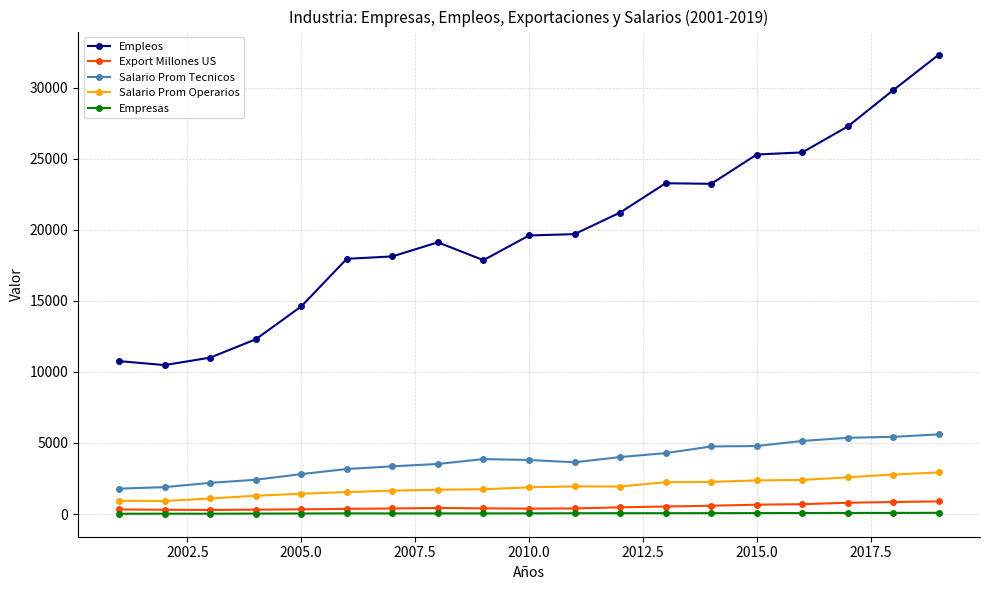

Which series has the largest total across all categories?

Empleos